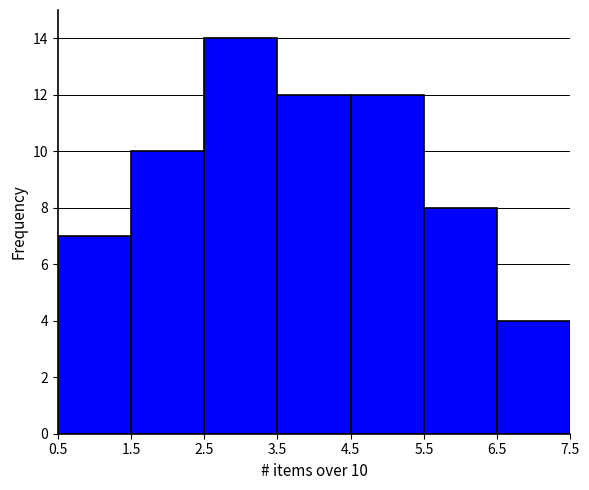

Which range on the x-axis has the tallest bar?

2.5 to 3.5